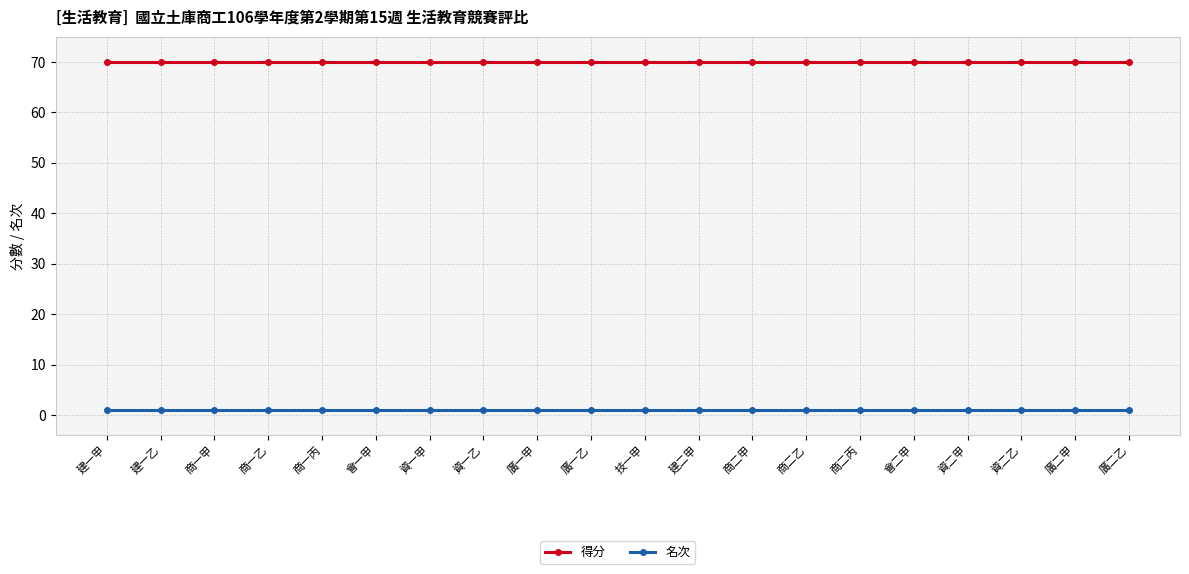

What is the value of the 得分 point at the 16th from the left?

70